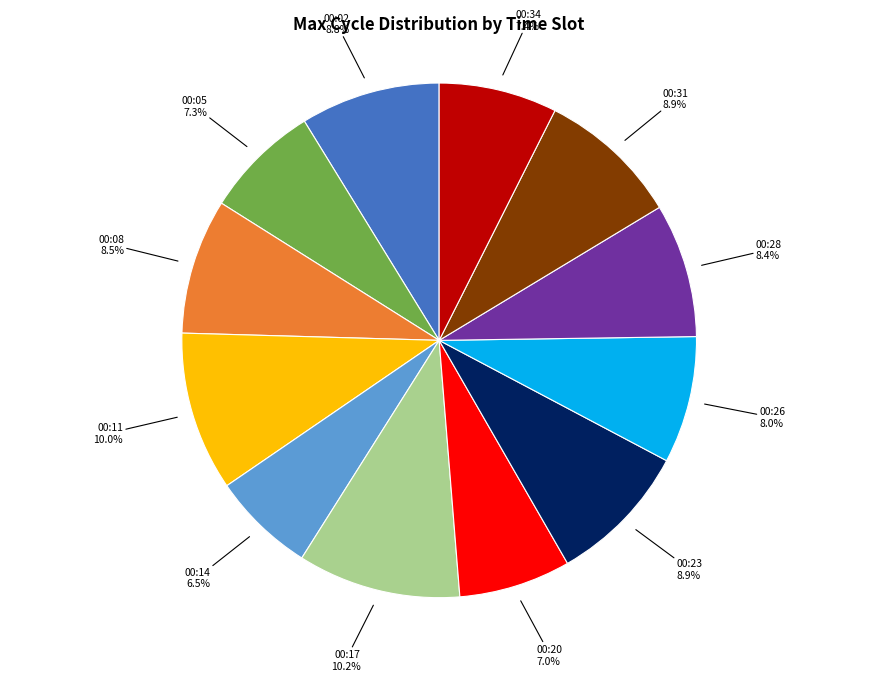

Is there a majority slice in this chart?

No